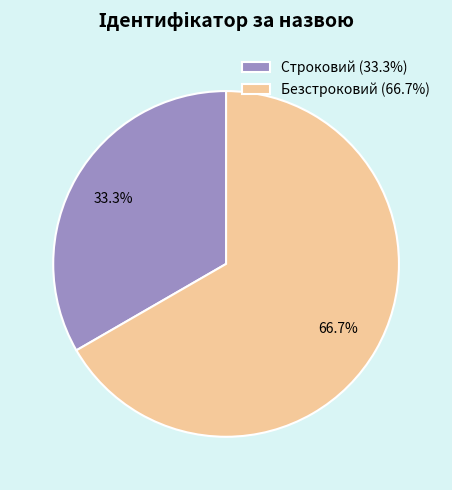

How much of the chart is everything except Строковий?

66.7%